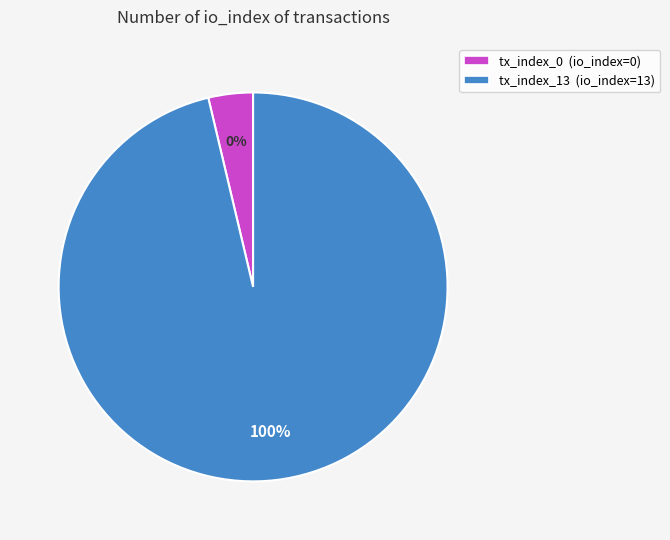

True or false: tx_index_0 accounts for 12% of the total.

False